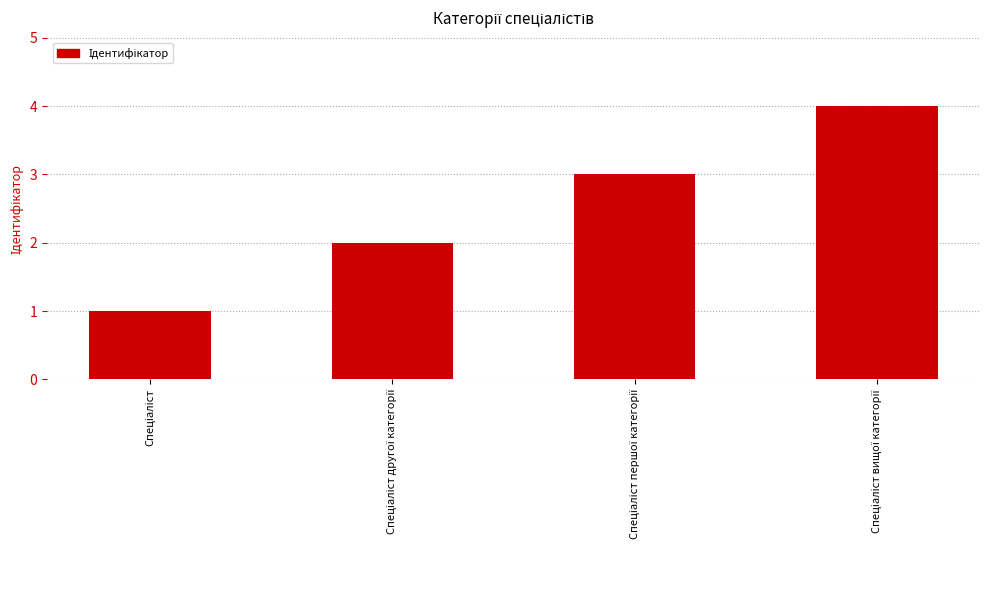

What is the greatest value displayed?

4